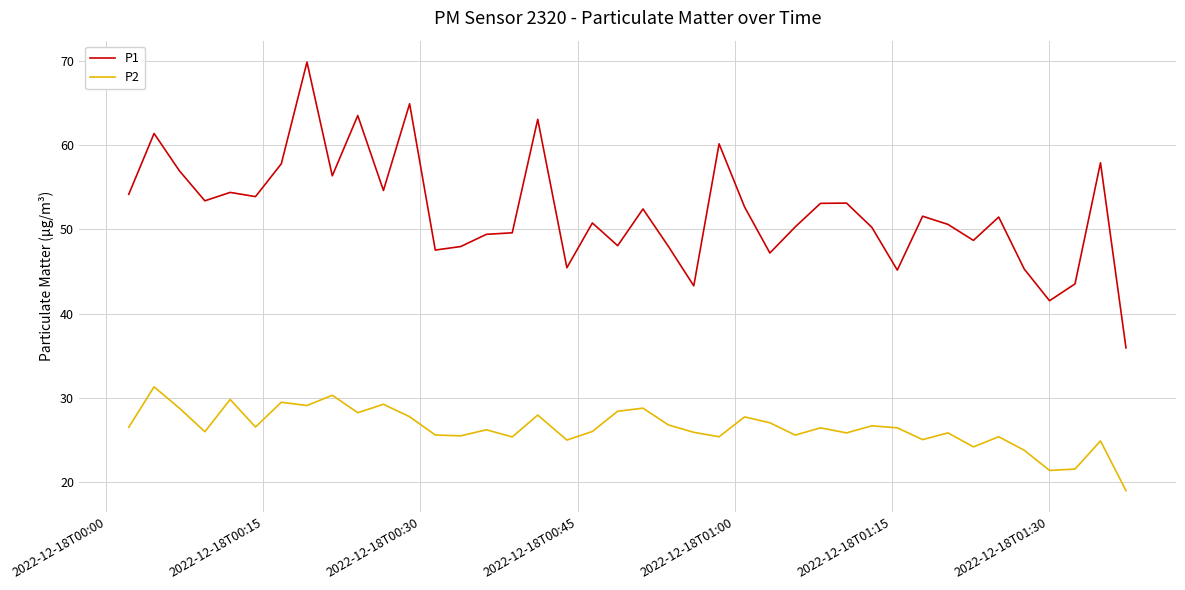

Which series has the largest range (max minus min)?

P1